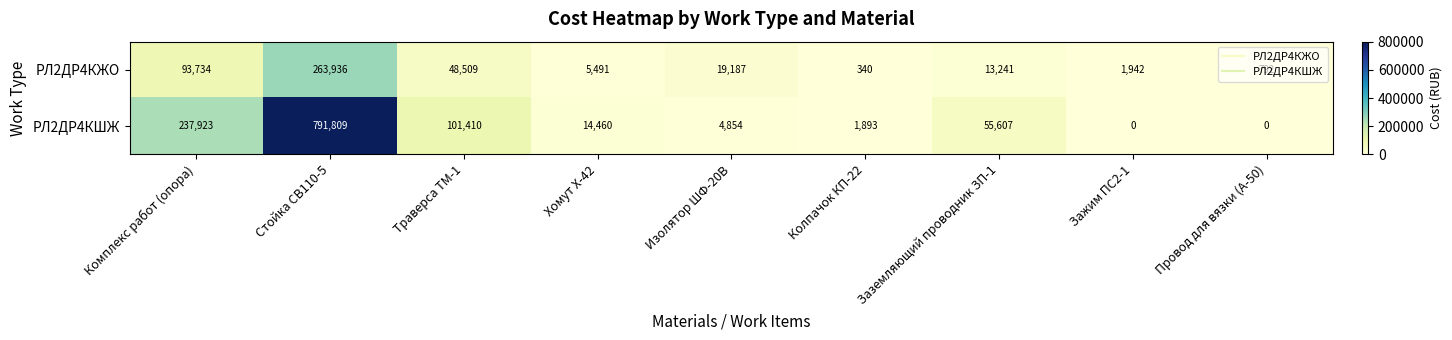

How many distinct data groups are displayed?

2